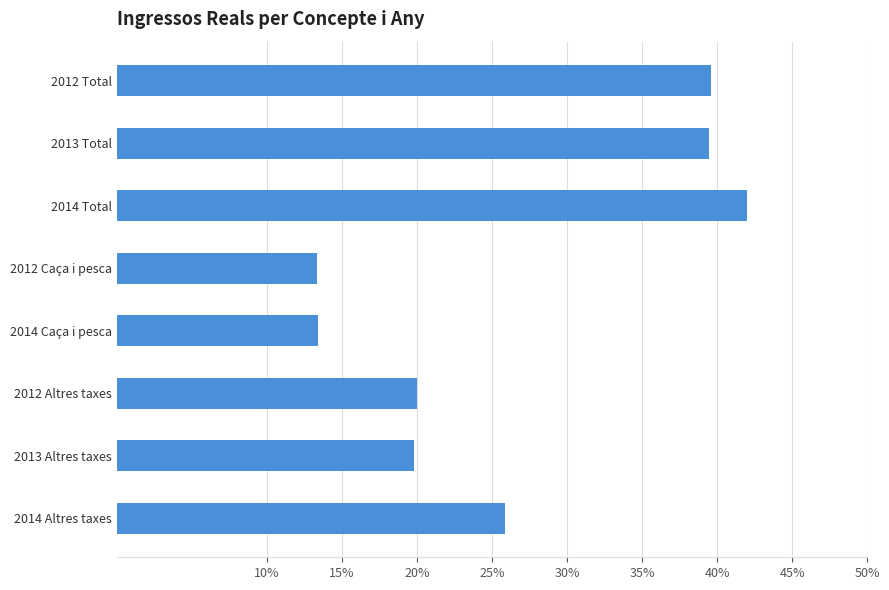

What is the sum of all values?

213.5